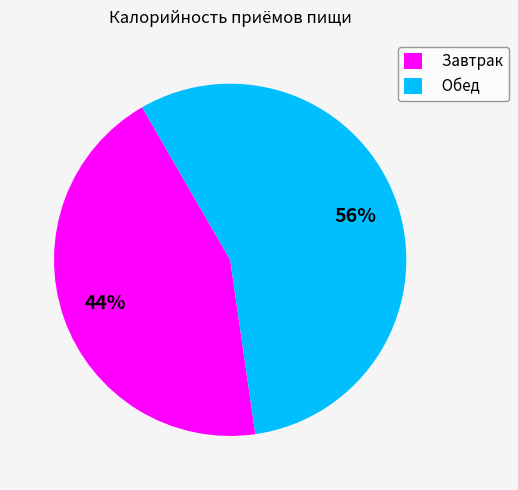

Which category accounts for the majority?

Обед